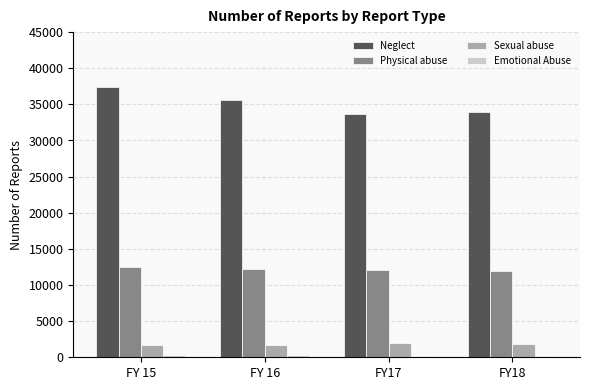

What is the minimum value for Sexual abuse?

1685